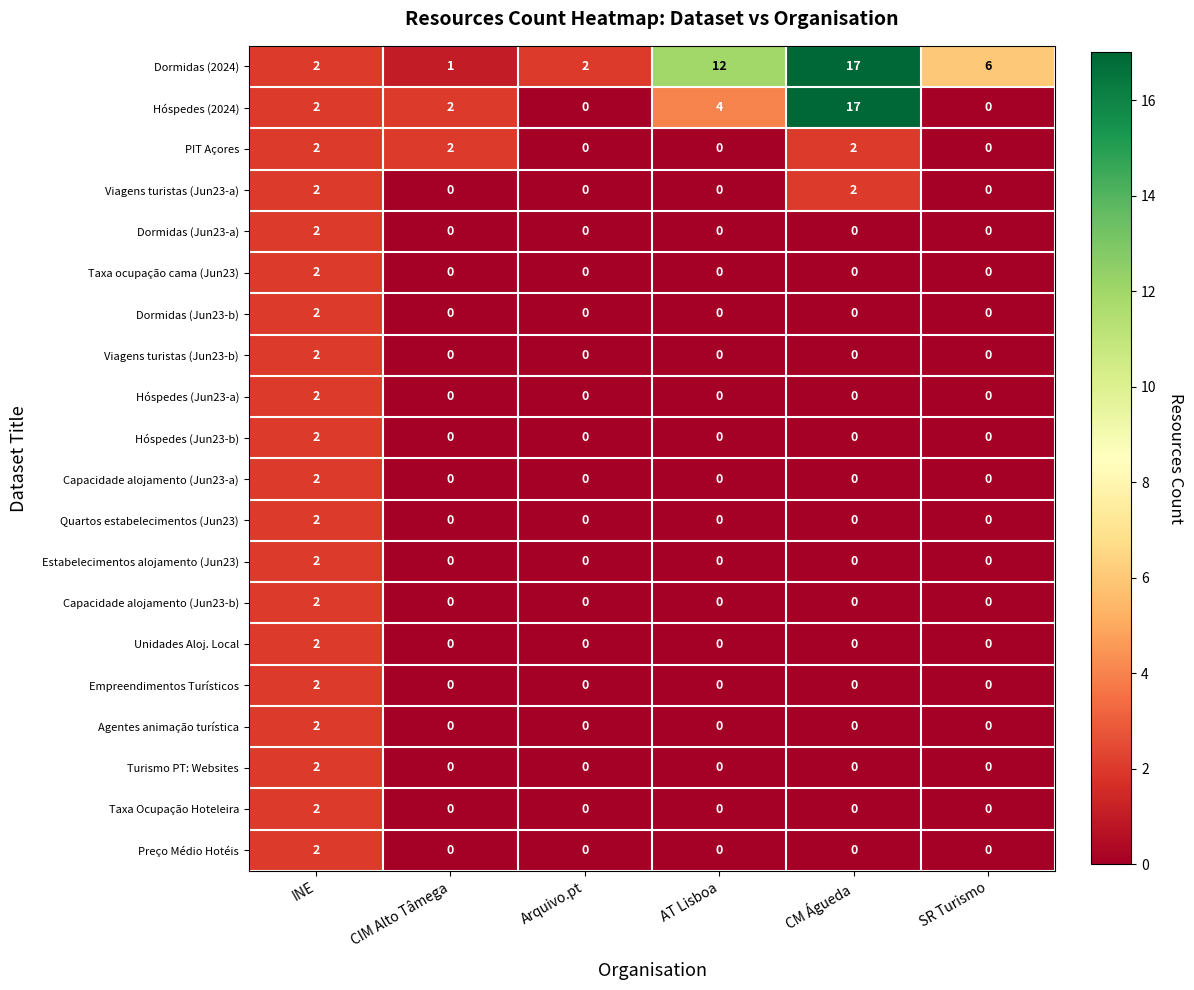

The value of Taxa Ocupação Hoteleira at AT Lisboa is 1. True or false?

False